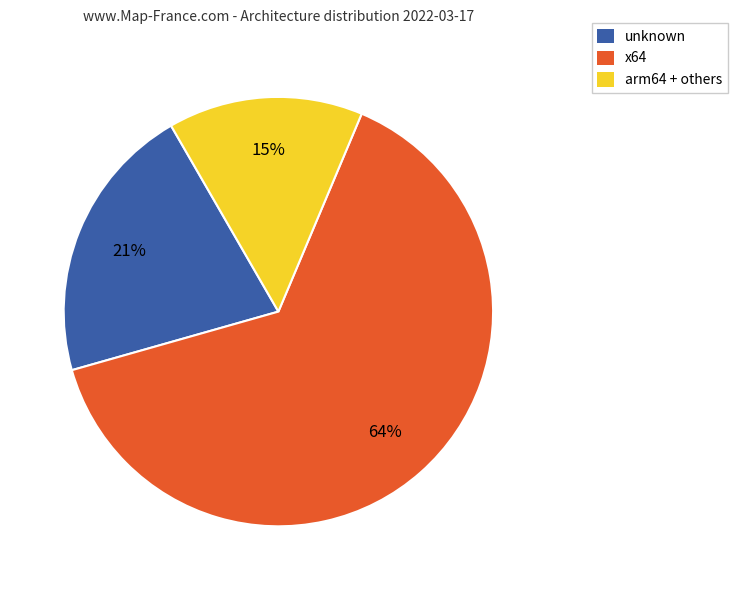

How many segments does this pie chart have?

3